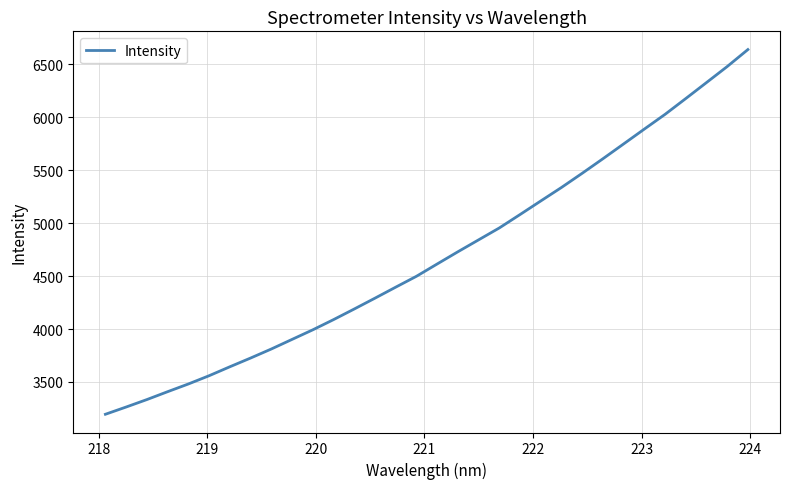

What is the difference between the second highest and second lowest values?

3216.5